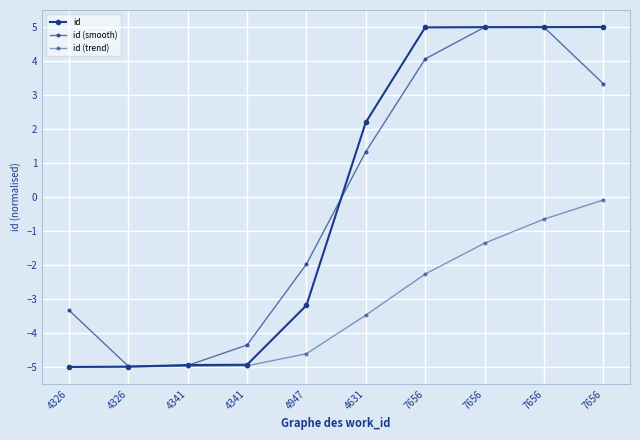

Rank the series at 7656 from highest to lowest value.

id, id (smooth), id (trend)